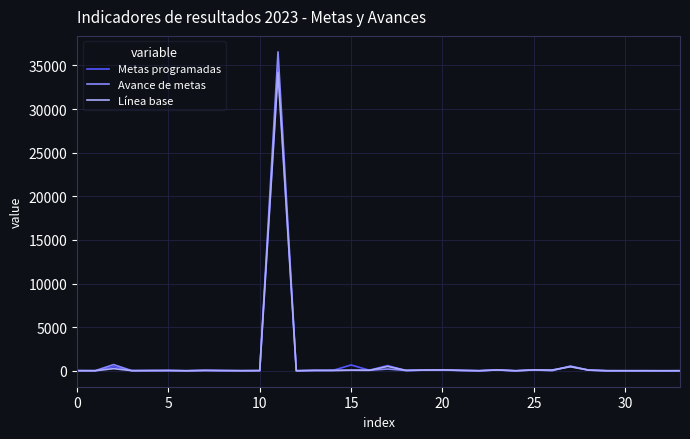

What is the greatest value displayed?

36563.0